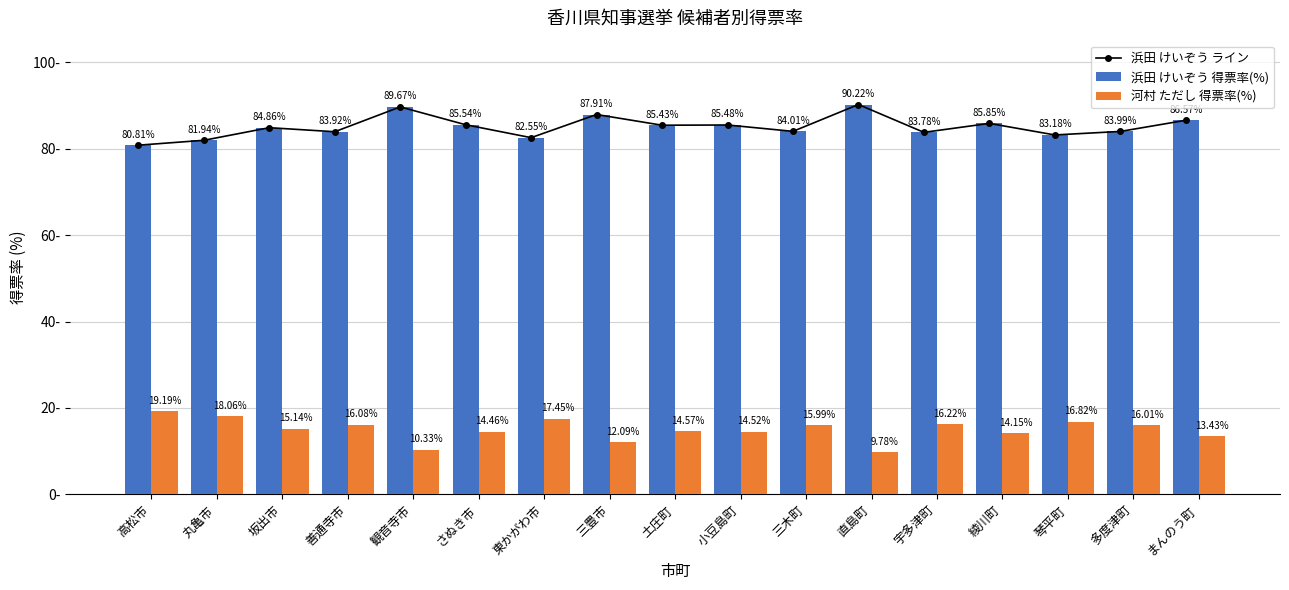

How many values in the 浜田 けいぞう 得票率(%) series are below 84?

7